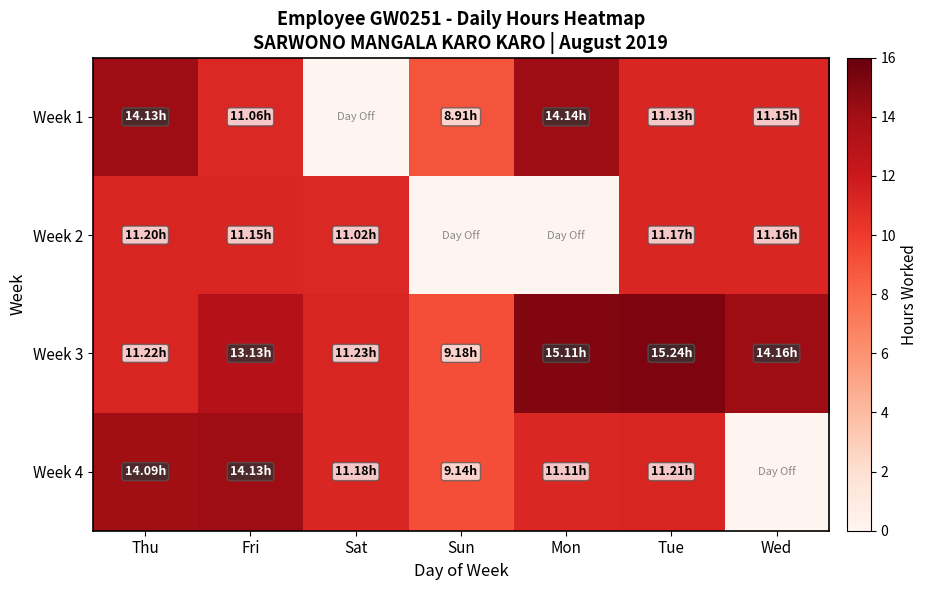

Rank the series at Thu from highest to lowest value.

Week 1, Week 4, Week 3, Week 2